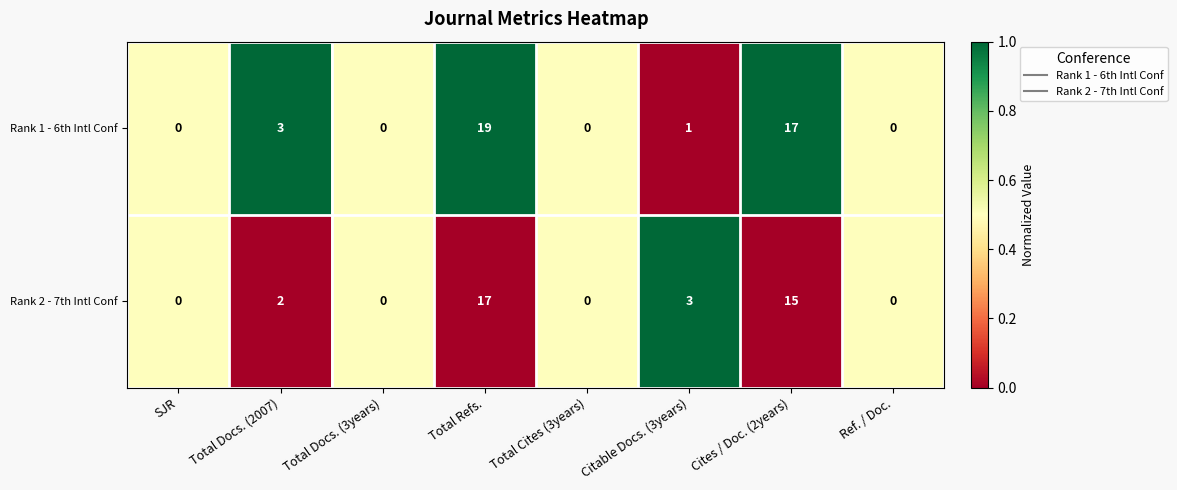

Rank the series by their maximum value, from highest to lowest.

Rank 1 - 6th Intl Conf, Rank 2 - 7th Intl Conf